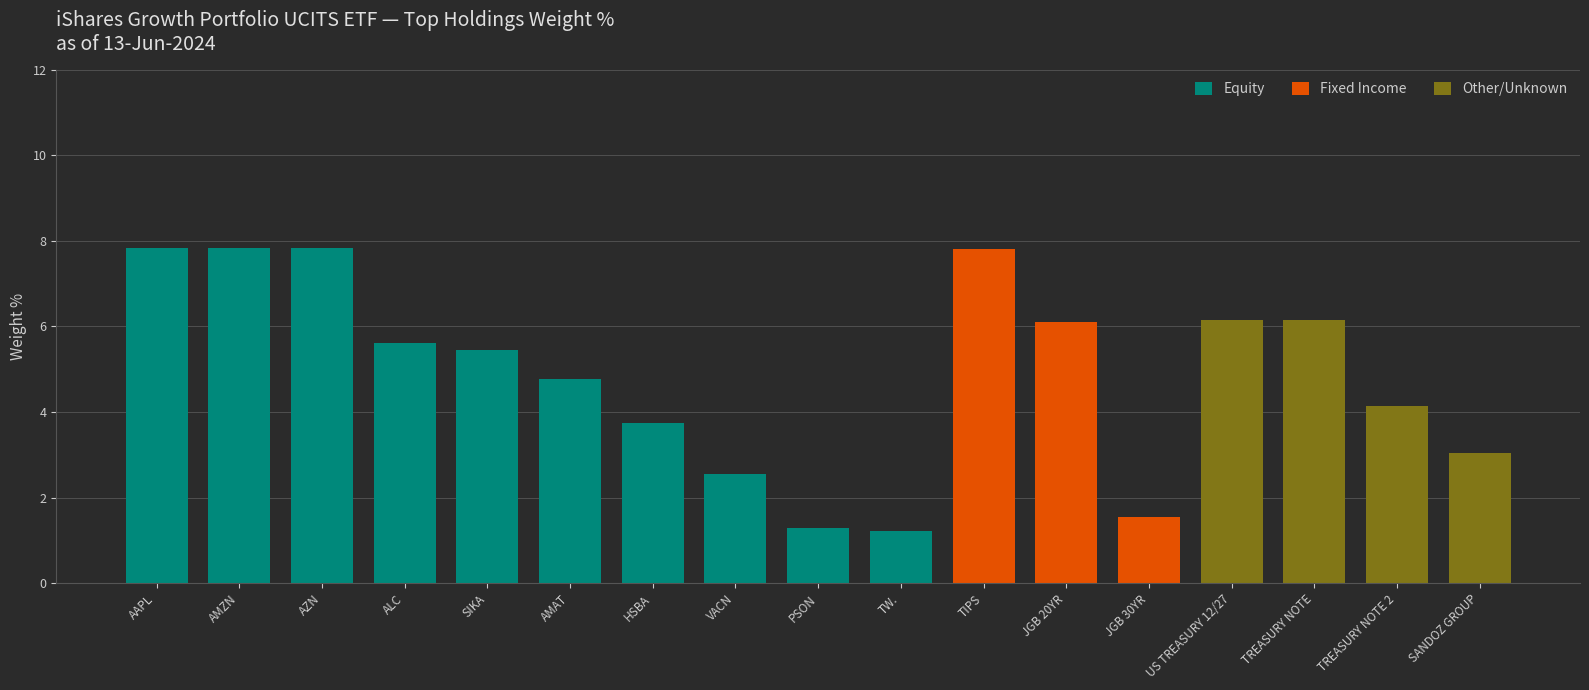

What is the highest value of the Equity series?

7.8